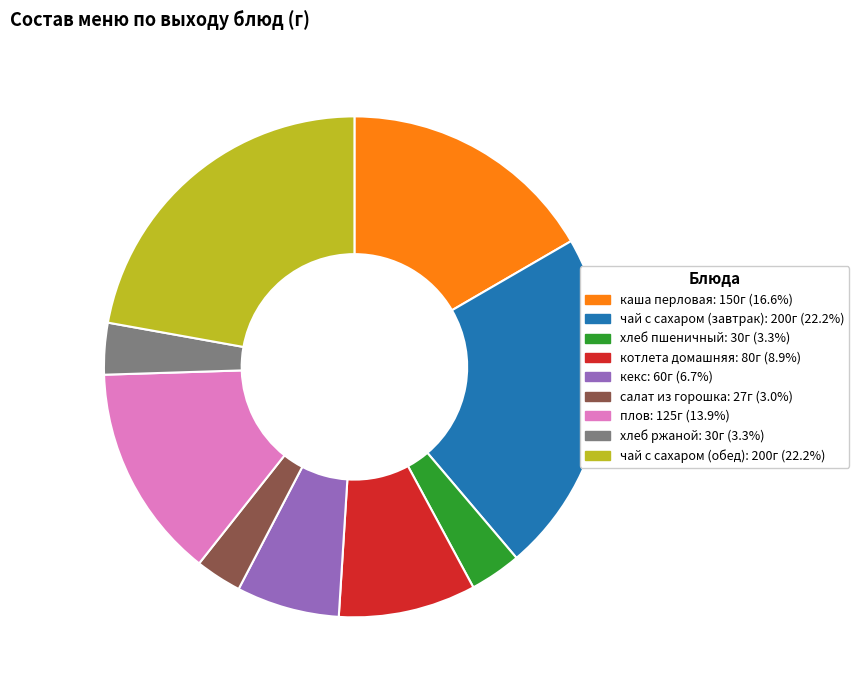

How many segments does this pie chart have?

9